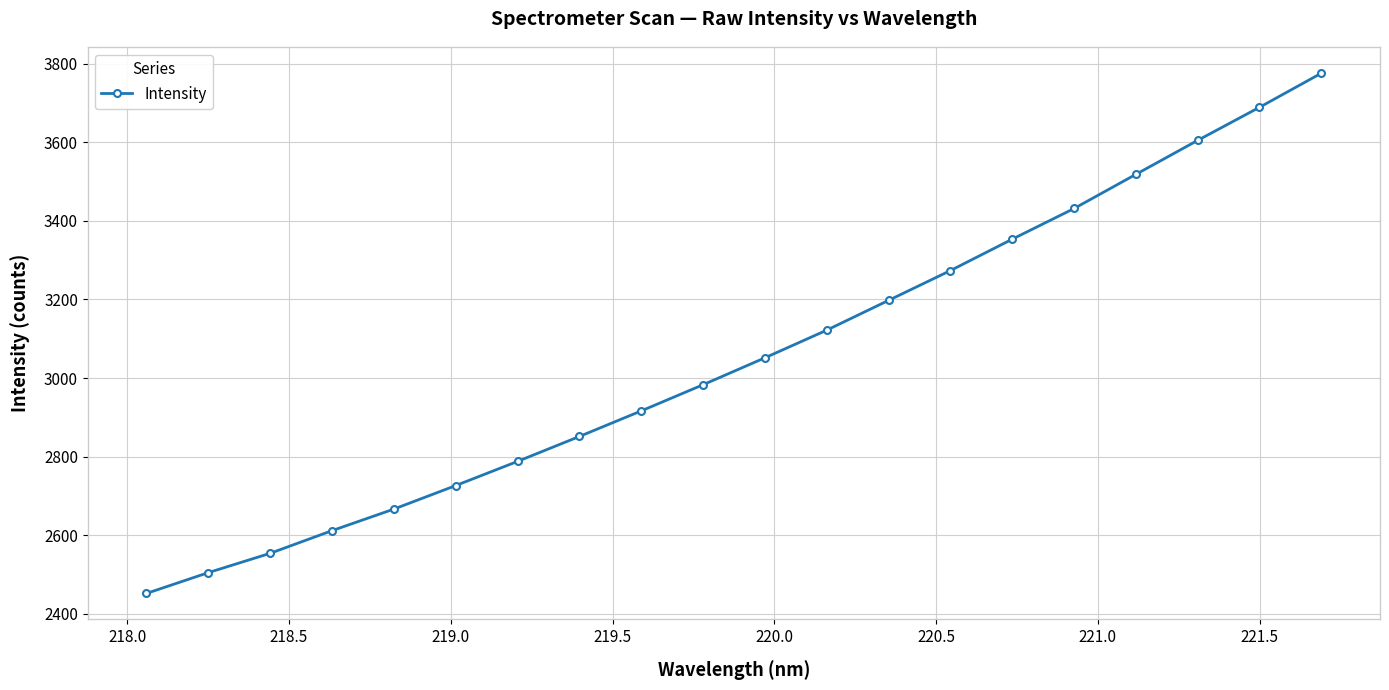

What is the average value?

3053.5